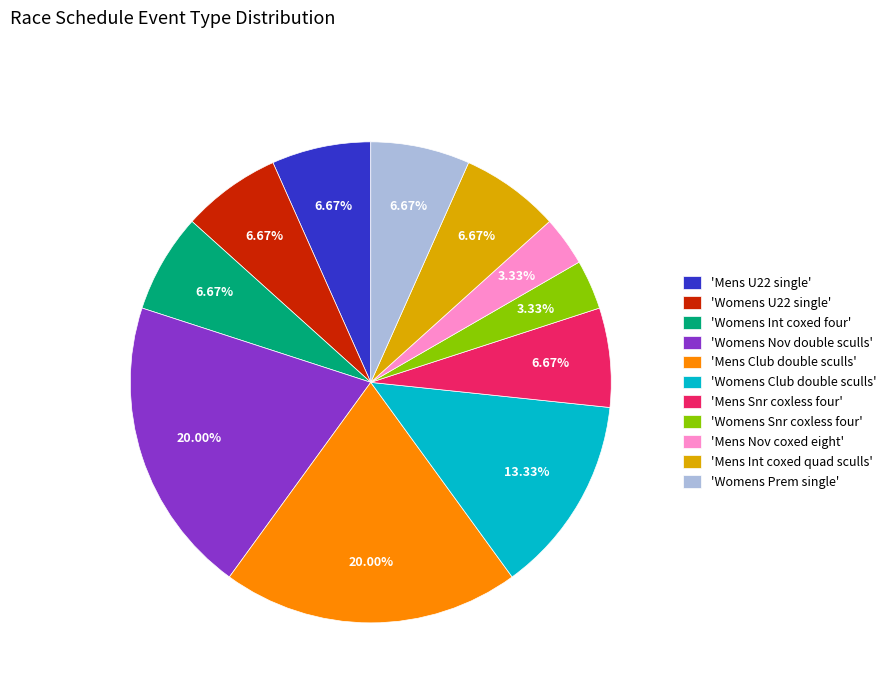

Combined, do 'Mens U22 single' and 'Mens Club double sculls' account for over 50%?

No